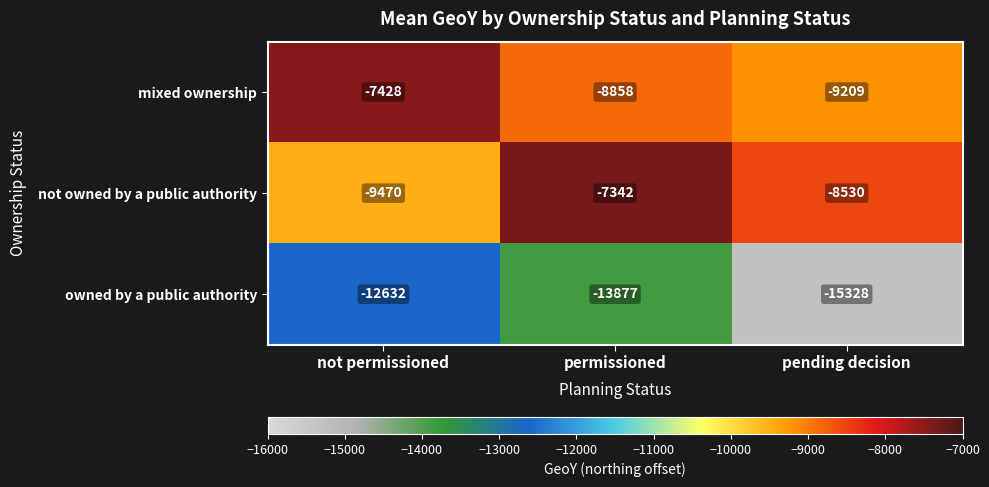

At which category is the sum across all series the highest?

not permissioned